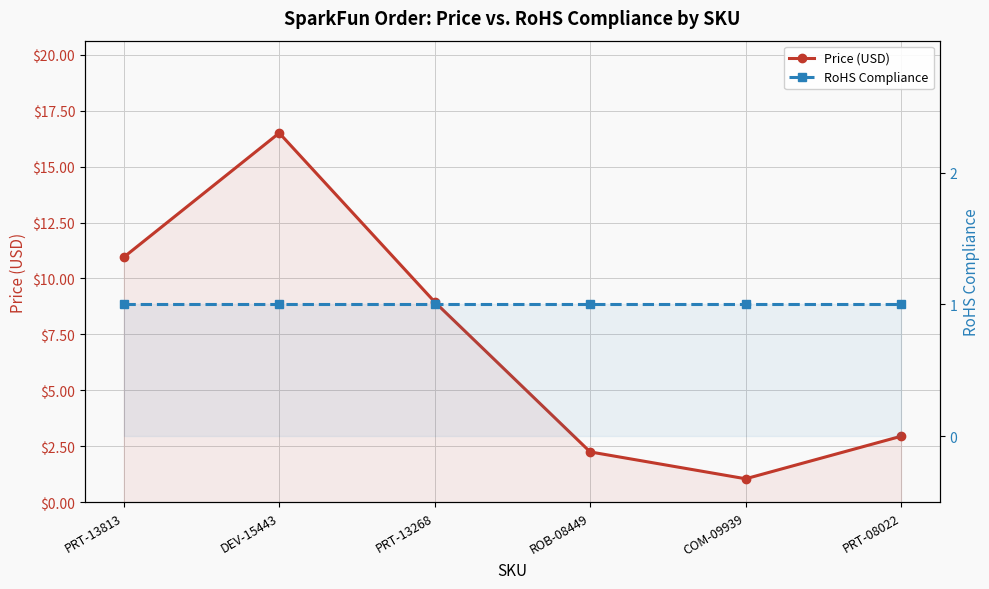

Is the value of RoHS Compliance at ROB-08449 greater than the value of Price (USD) at DEV-15443?

No